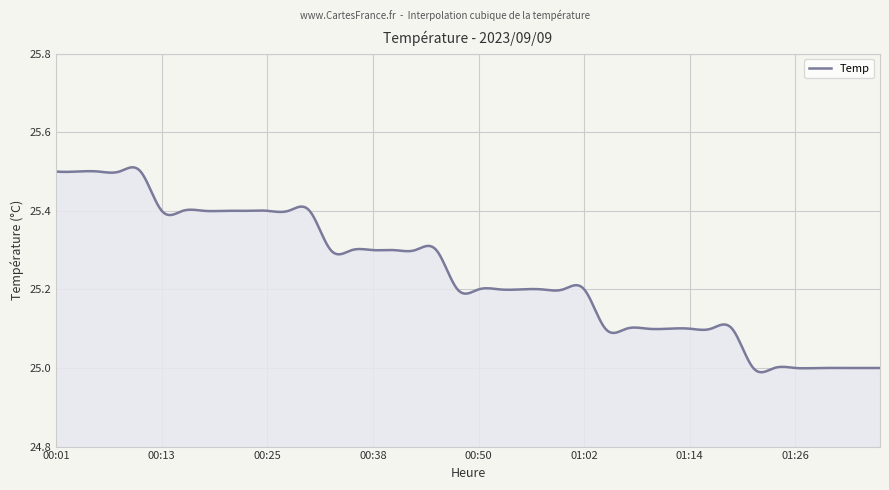

True or false: the data has more than 0 interior local peaks.

True